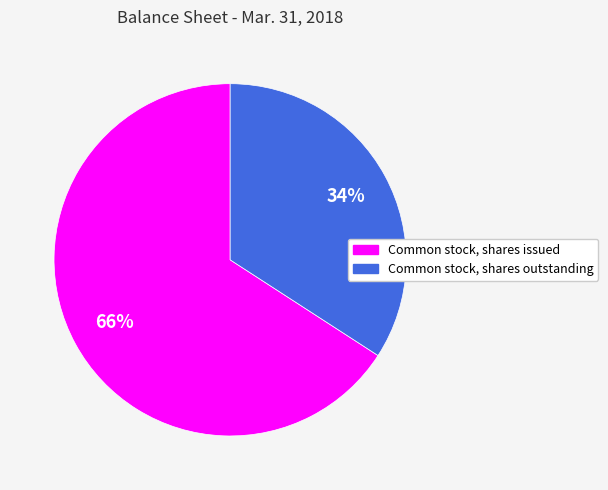

Between Common stock, shares outstanding and Common stock, shares issued, which is larger?

Common stock, shares issued